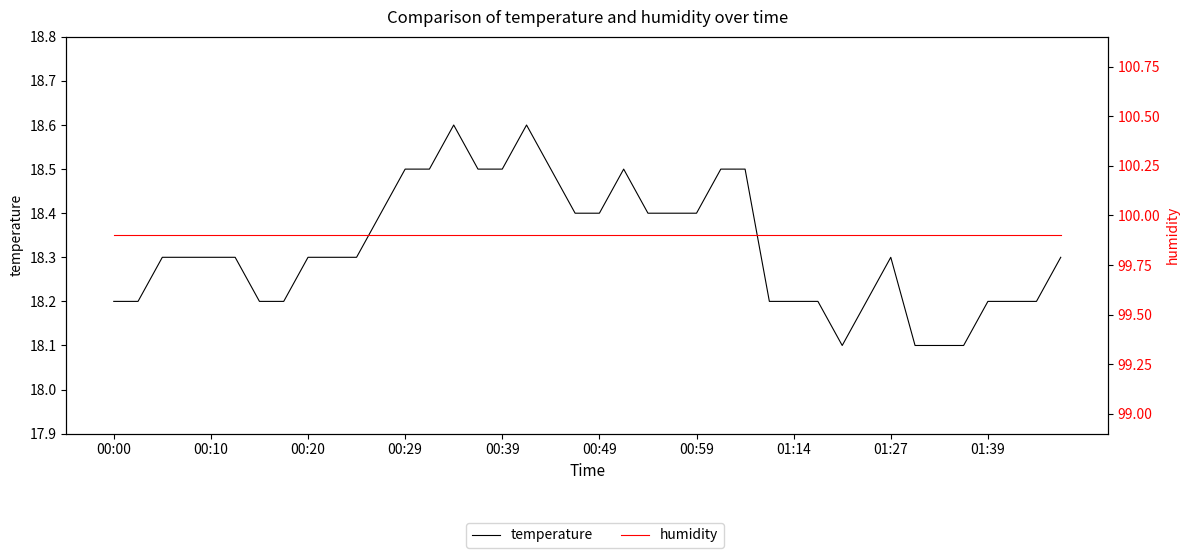

What is the spread (max minus min) of values at 19?

81.5